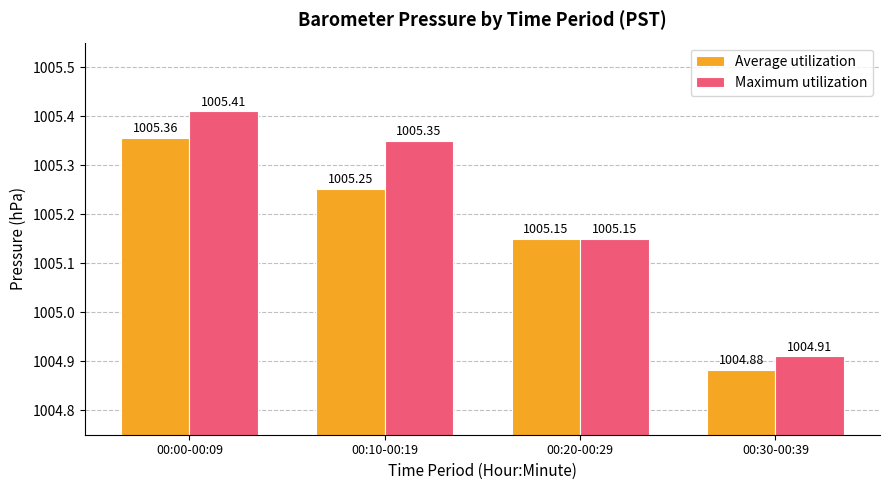

Are the bars horizontal?

No